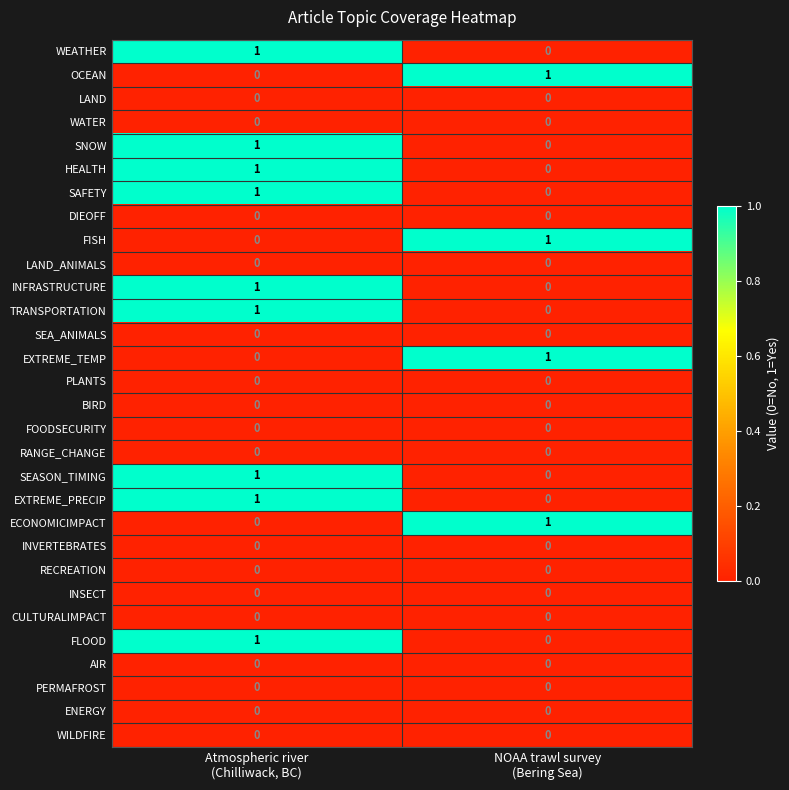

Which label corresponds to the smallest value in the chart?

NOAA trawl survey
(Bering Sea)